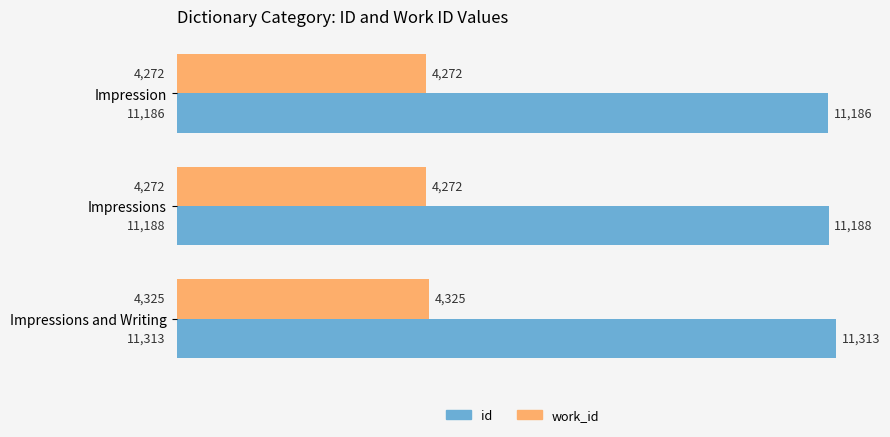

At how many categories does at least one series exceed 4860?

3